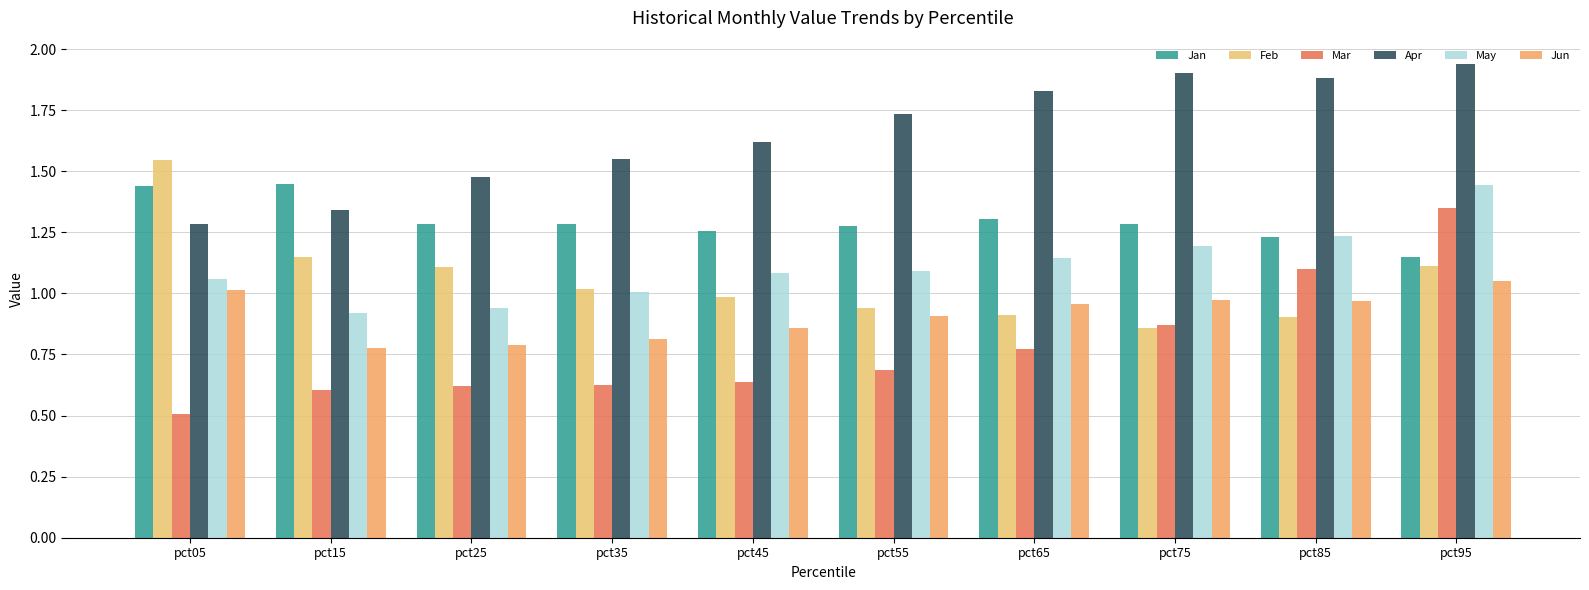

Which series has the largest range (max minus min)?

Mar